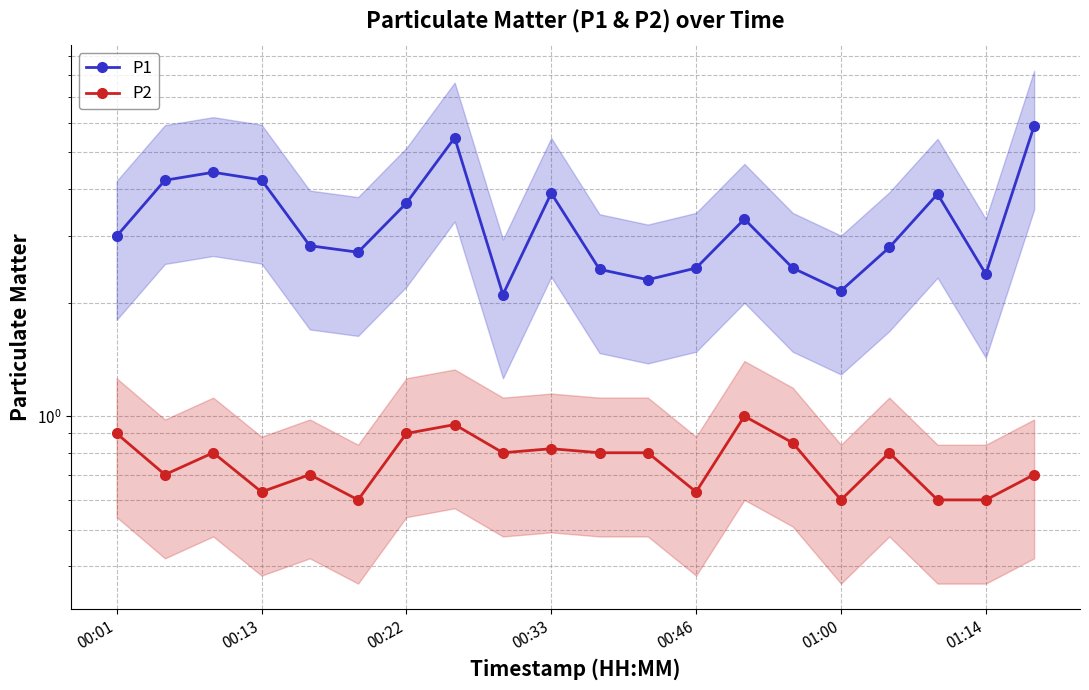

True or false: P1 and P2 intersect in this chart.

False